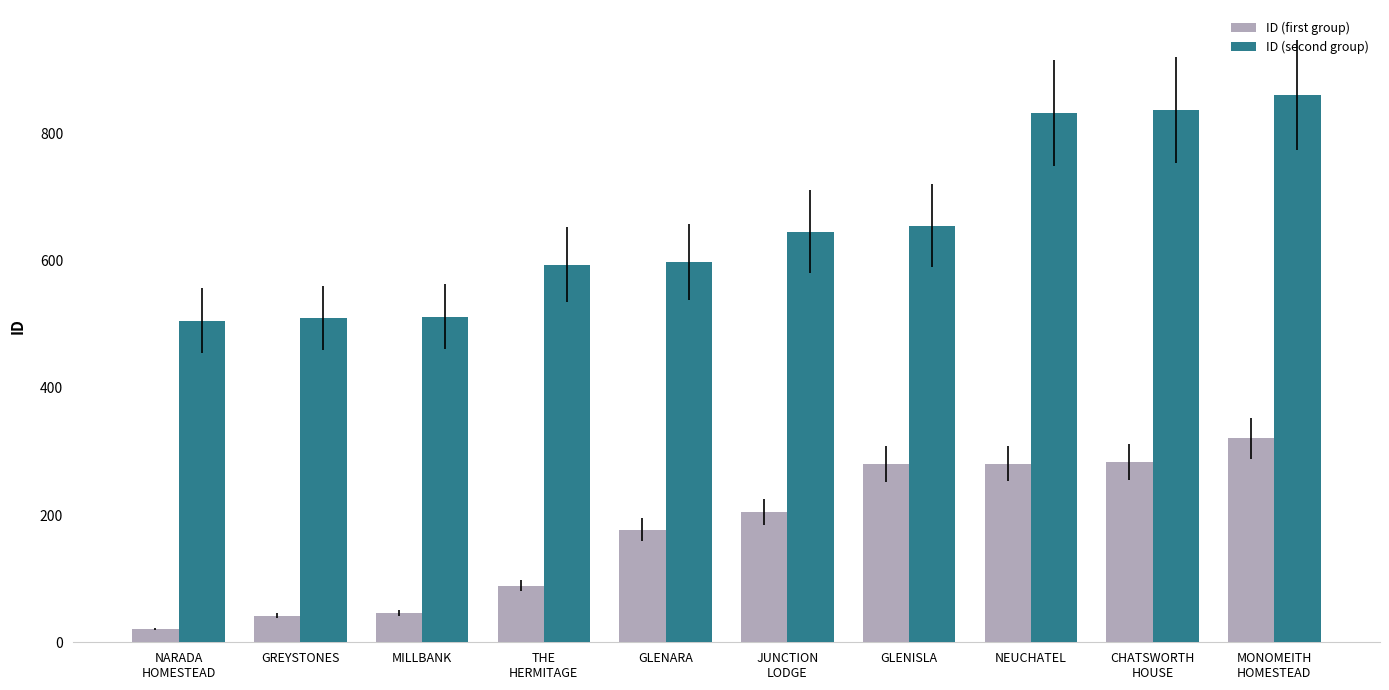

What is the greatest value displayed?

861